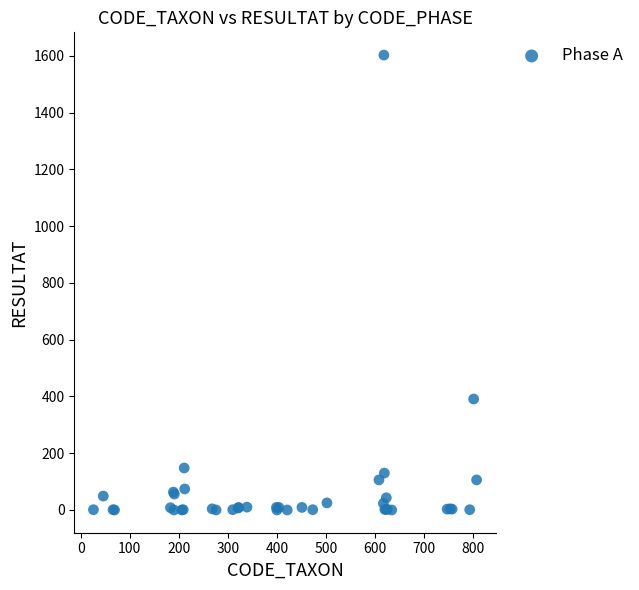

What Y value in the scatter plot is closest to 801?

391